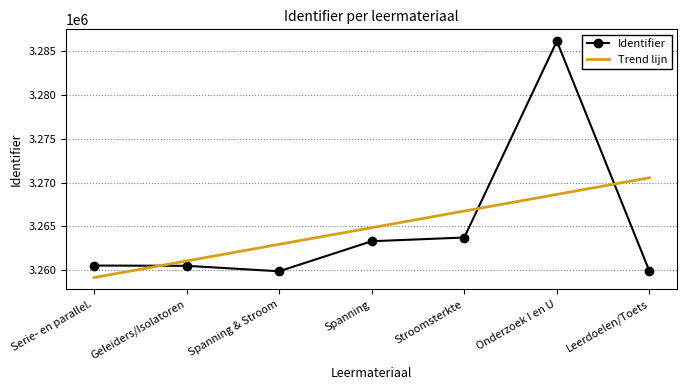

Between Serie- en parallel. and Leerdoelen/Toets, which series saw the biggest shift?

Trend lijn